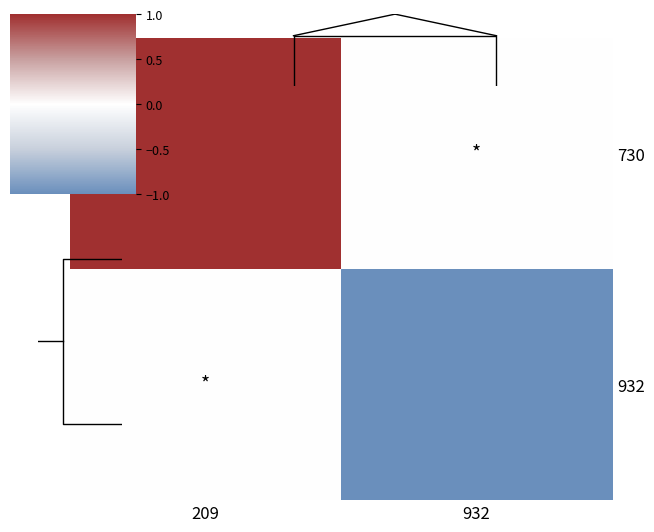

At which label does 730 reach its minimum?

932